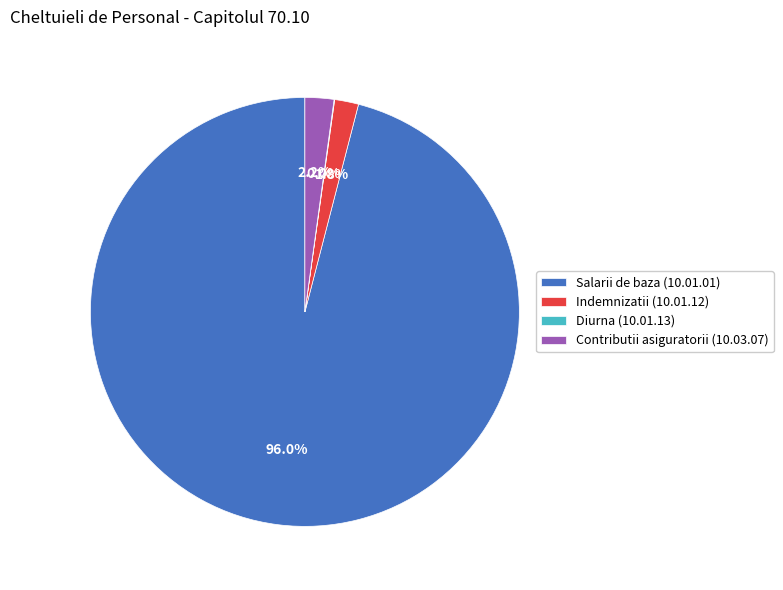

Which category has the biggest portion of the pie?

Salarii de baza (10.01.01)